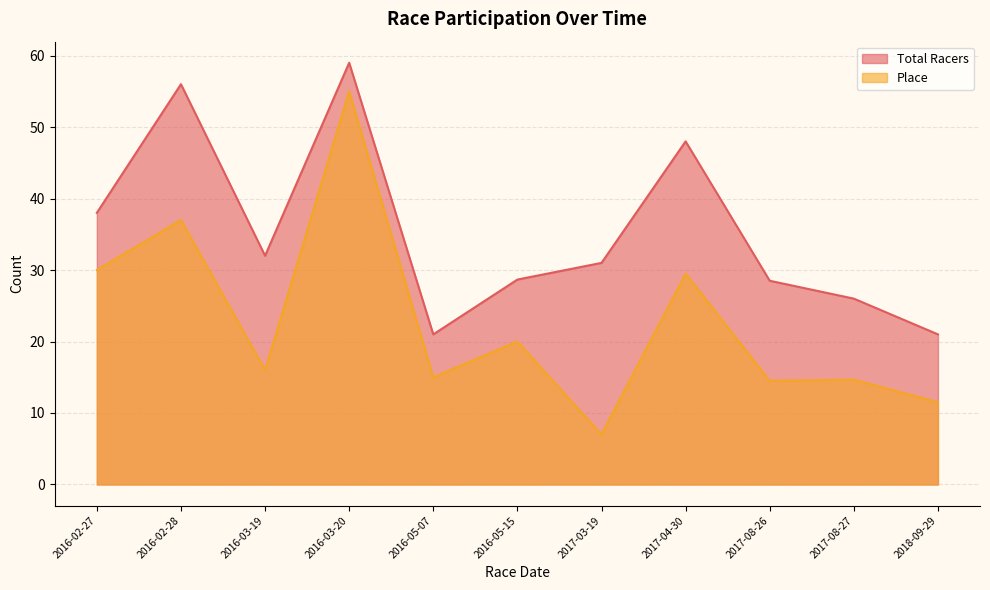

True or false: Place and Total Racers cross at least once.

False